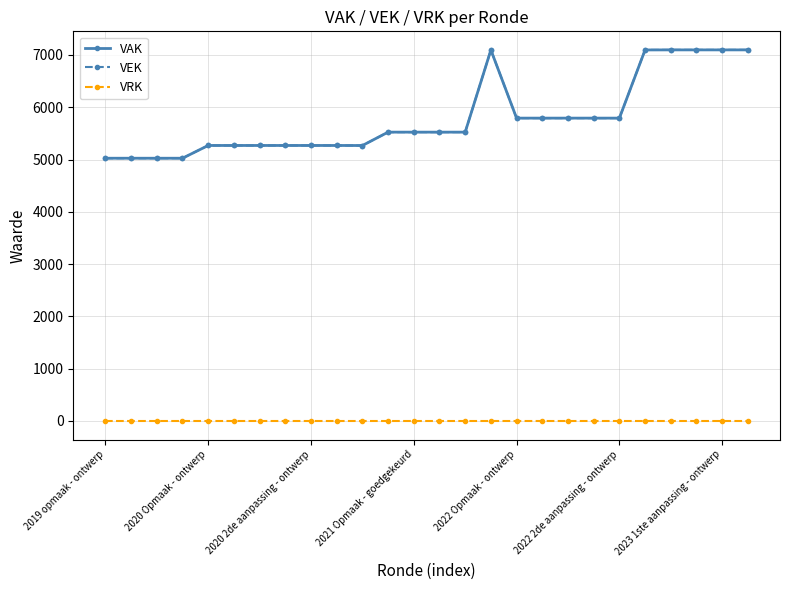

True or false: VRK and VAK cross at least once.

False